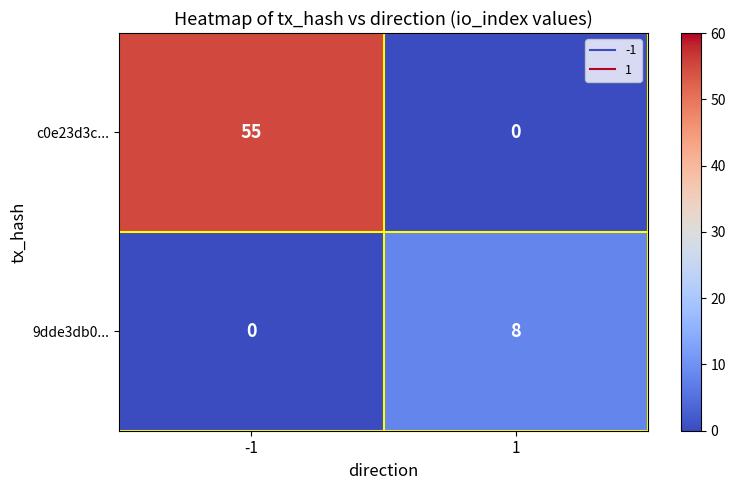

Reading right to left, transcribe all the data shown in this chart.

c0e23d3c...: 1=0	-1=55
9dde3db0...: 1=8	-1=0